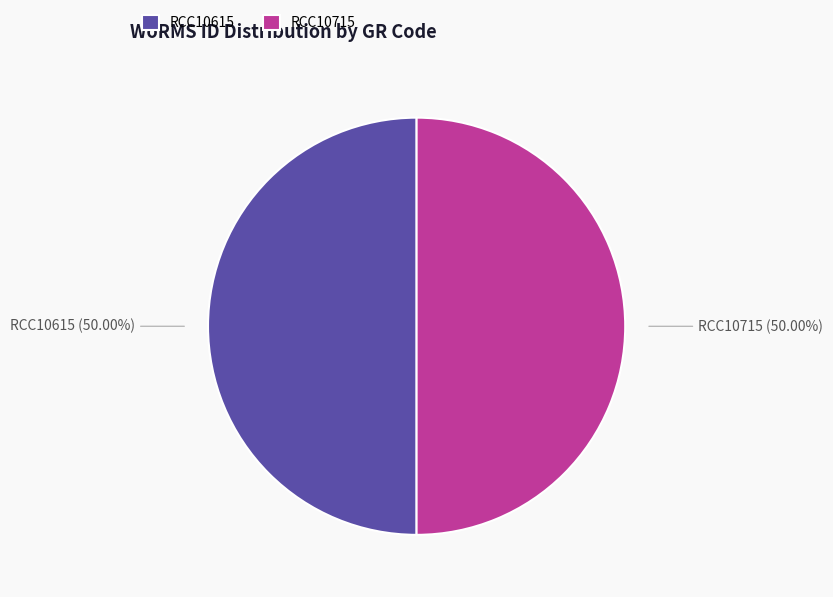

Is the sum of RCC10715 and RCC10615 greater than half?

Yes